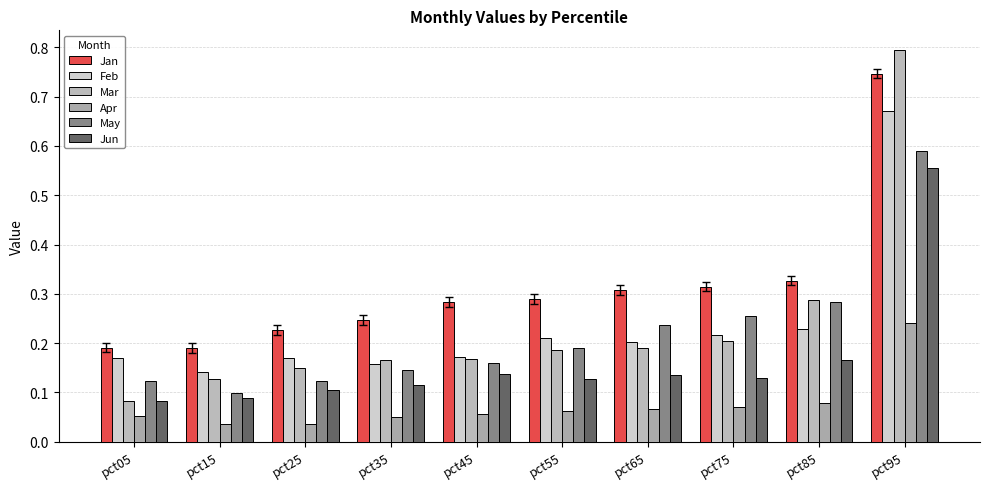

Are the bars horizontal?

No